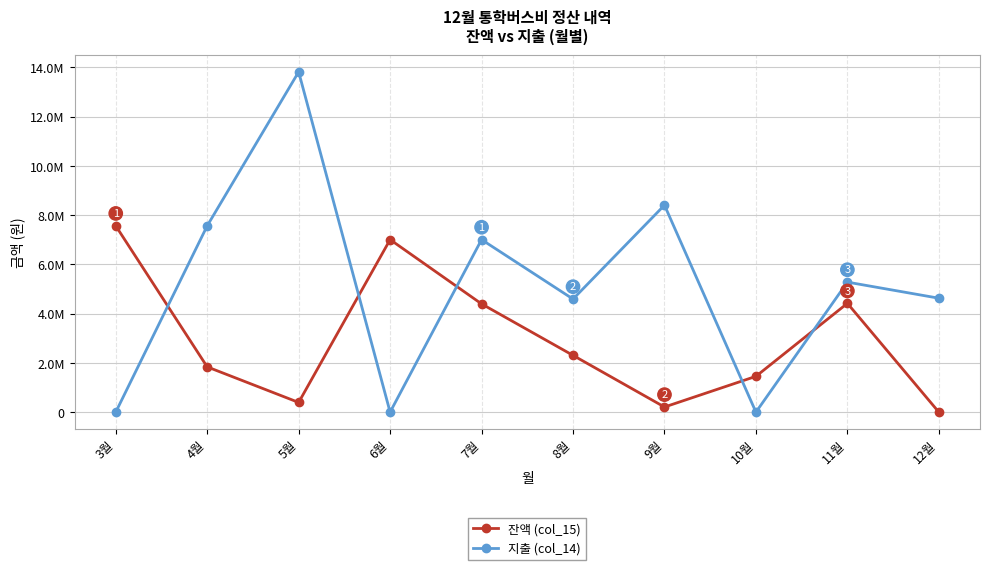

Is this an area chart (filled region under the line)?

No